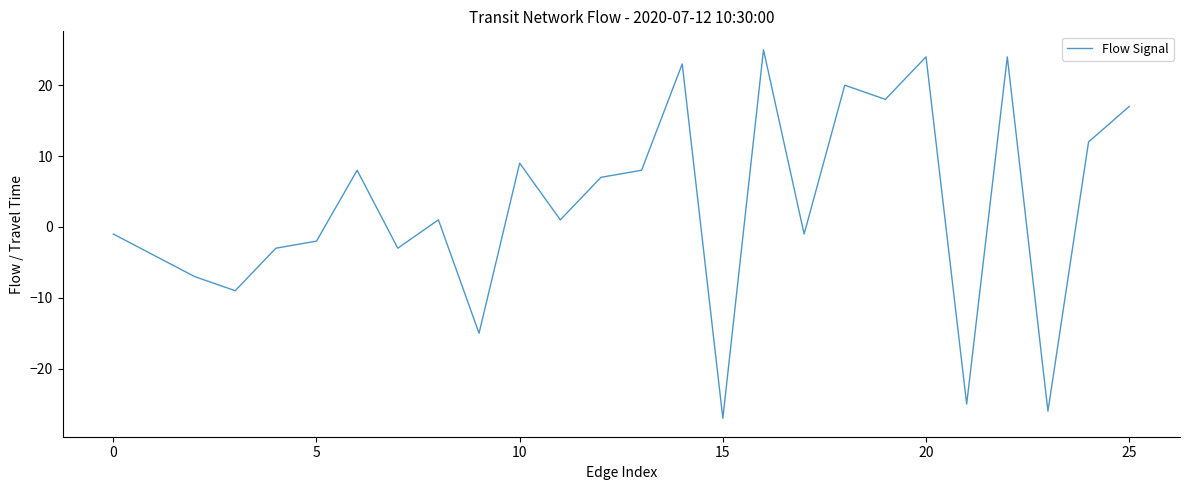

How many series are shown in this chart?

1